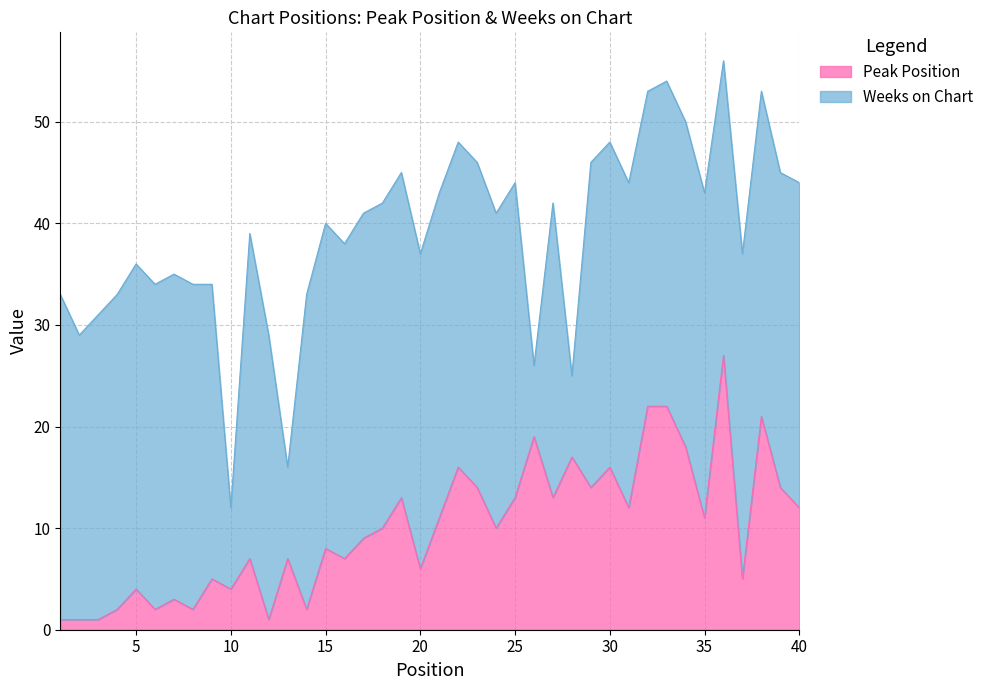

What is the average value?

10